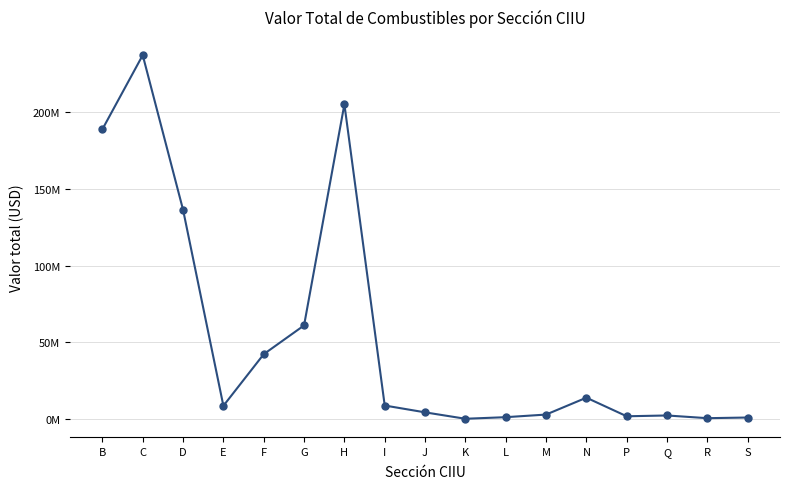

The chart shows a value of 320882.2 at S. True or false?

False